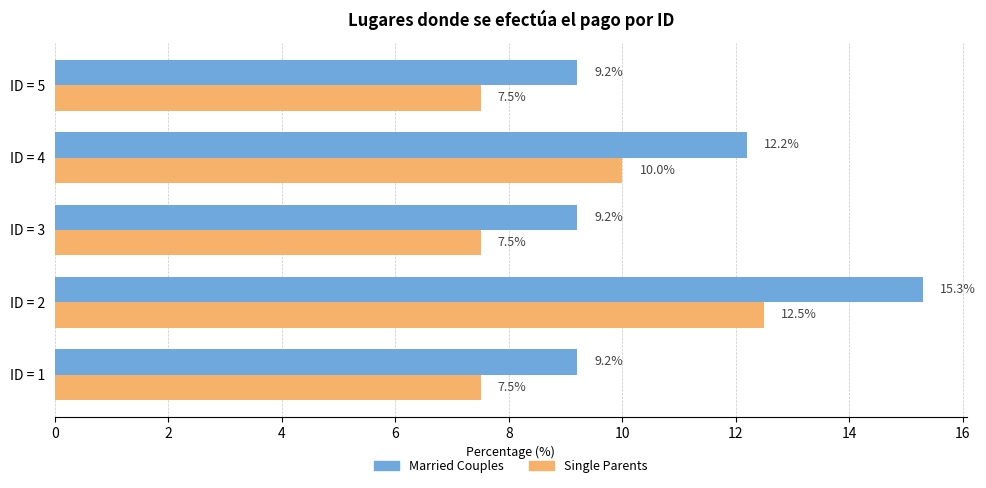

Rank the series at ID = 1 from lowest to highest value.

Single Parents, Married Couples